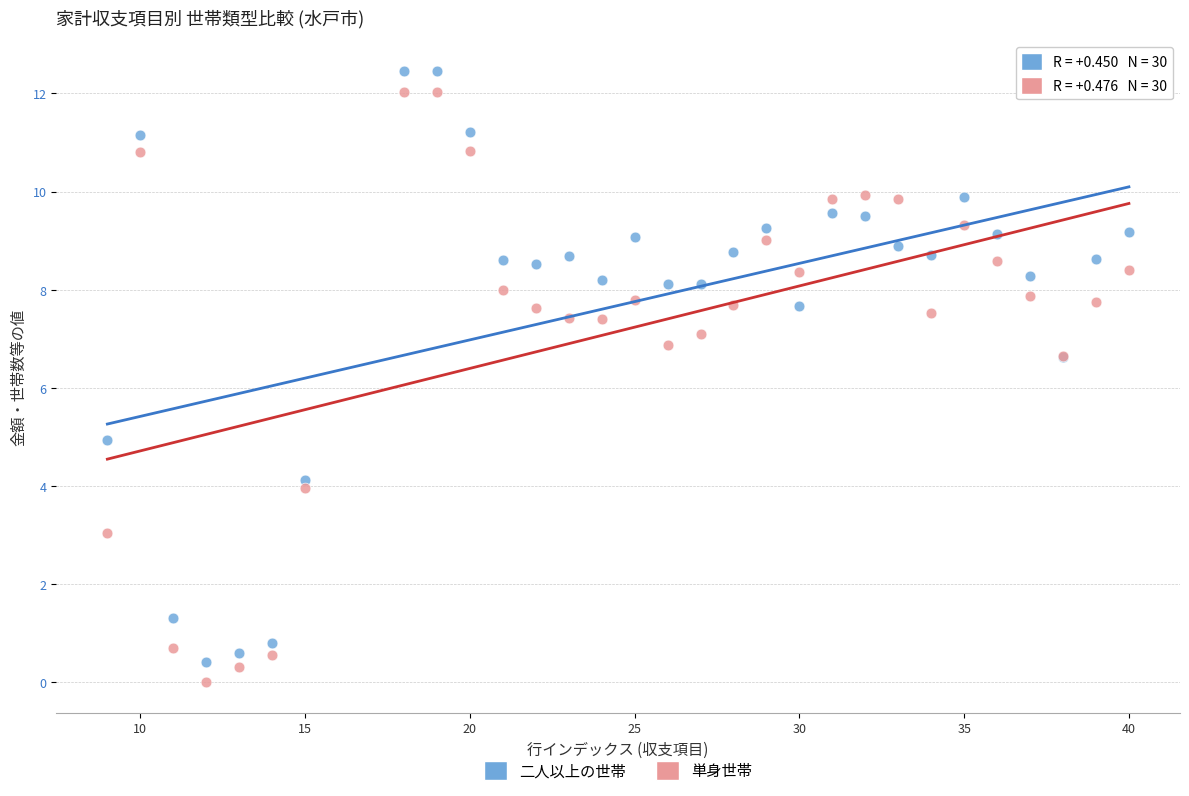

Which series has the widest spread of Y values?

二人以上の世帯